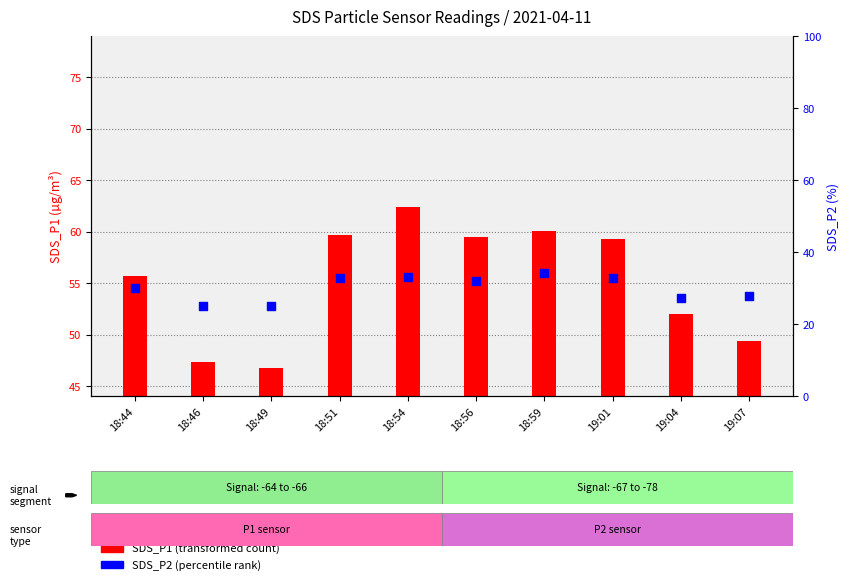

Which series has the largest total across all categories?

SDS_P1